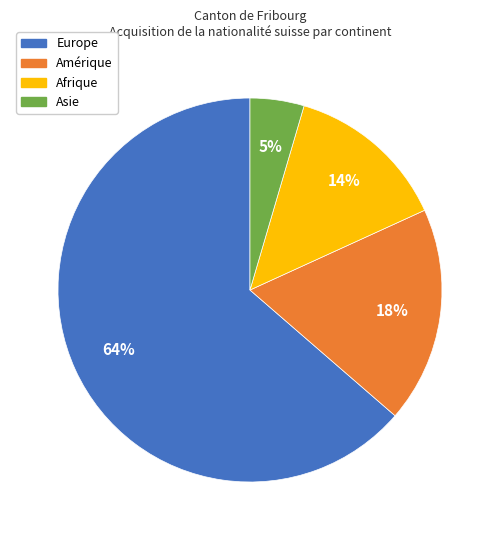

Between Europe and Amérique, which is larger?

Europe